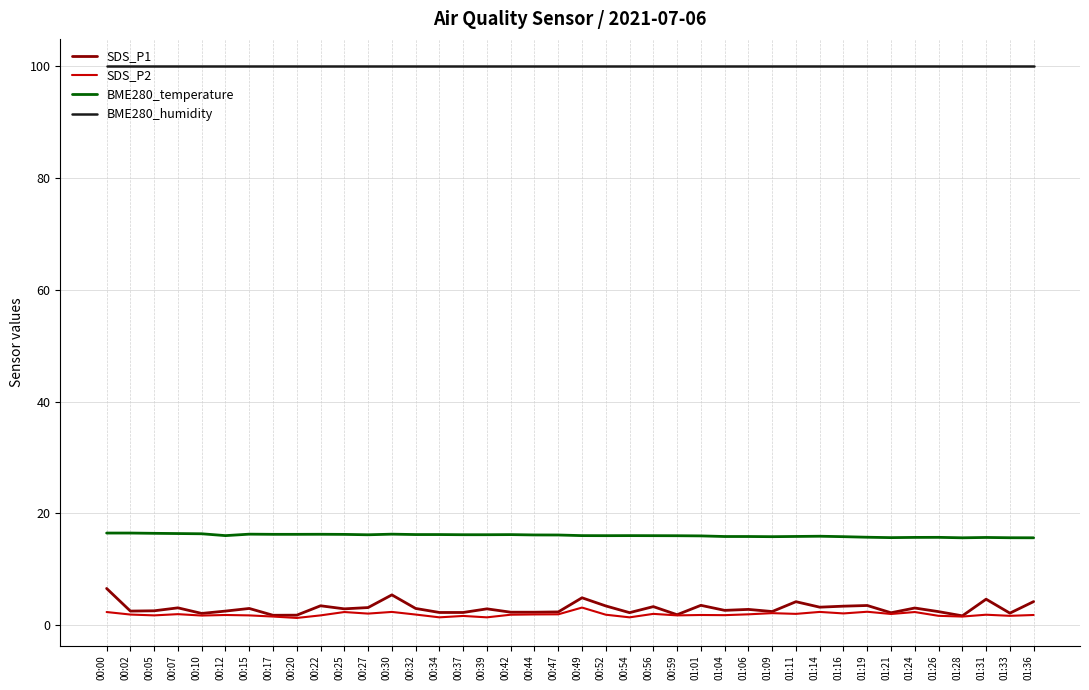

Rank the series at 01:06 from highest to lowest value.

BME280_humidity, BME280_temperature, SDS_P1, SDS_P2